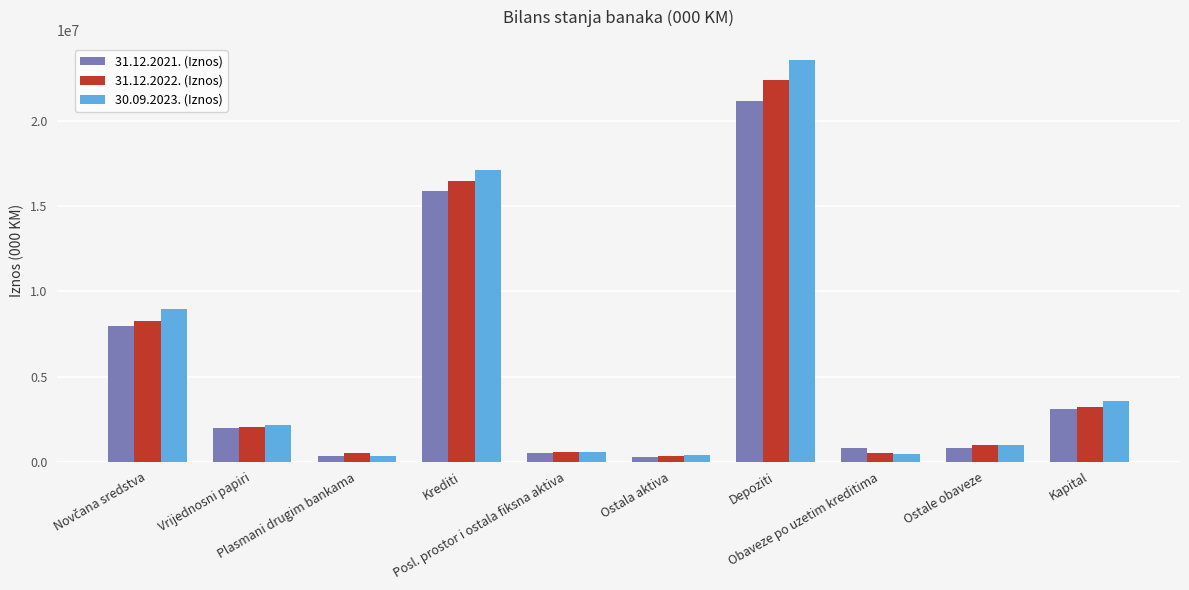

What position from the left is Obaveze po uzetim kreditima?

8